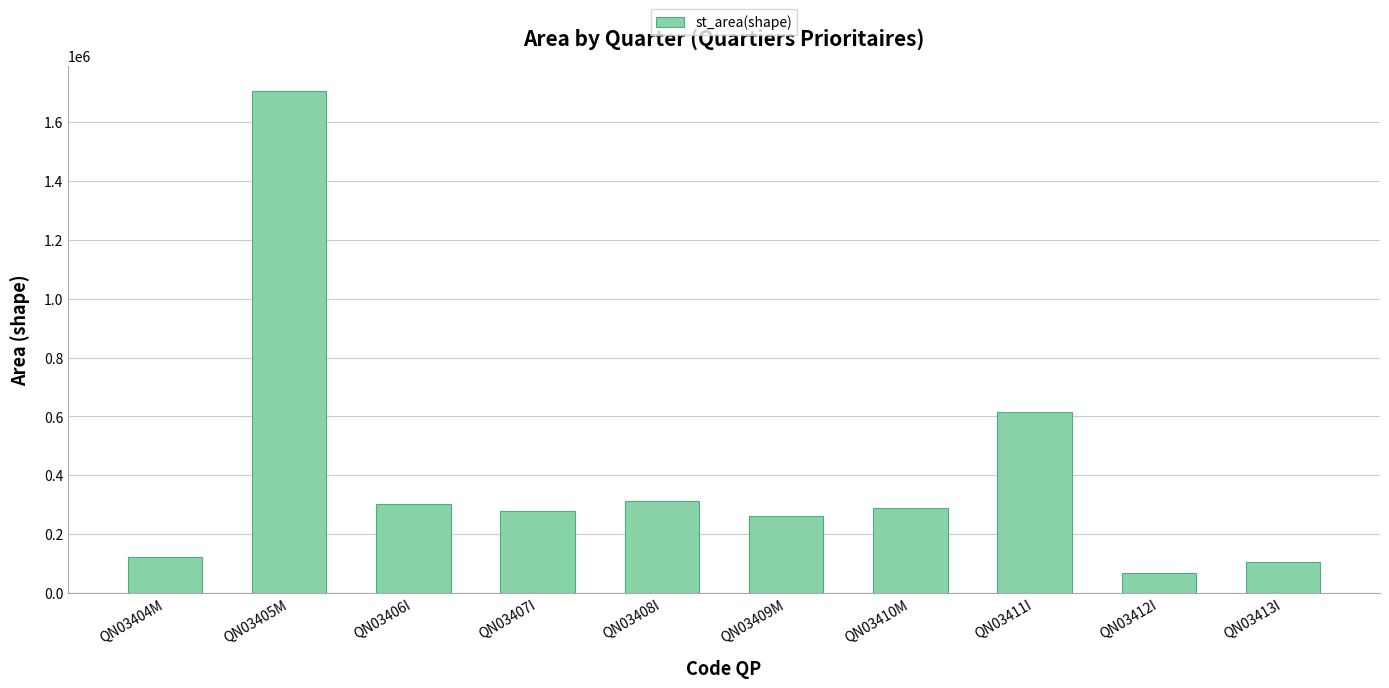

What is the maximum value shown in the chart?

1705768.5